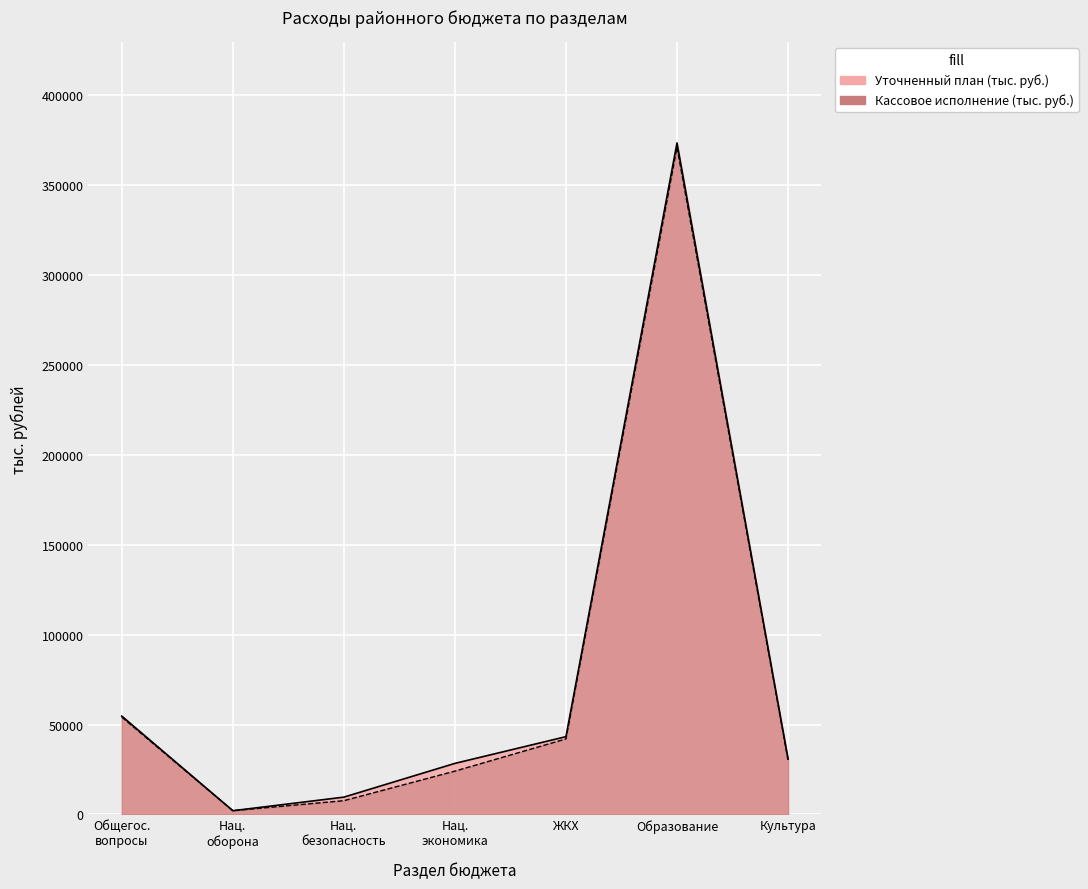

At which category is the sum across all series the highest?

Образование